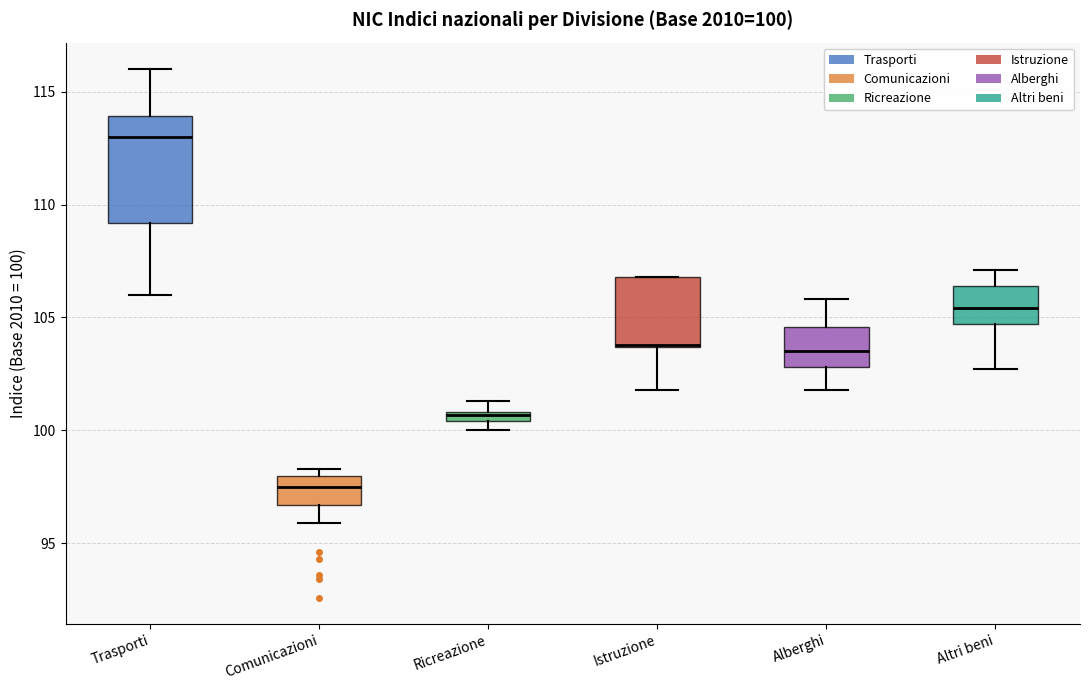

Which box is the tallest, from its lower edge to its upper edge?

Trasporti